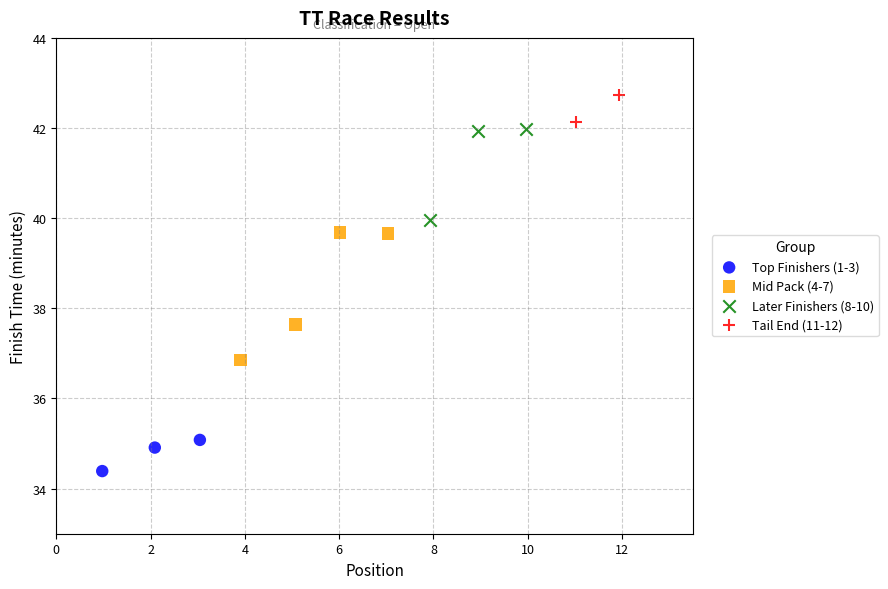

What are all the series names shown in the legend?

Top Finishers (1-3), Mid Pack (4-7), Later Finishers (8-10), Tail End (11-12)